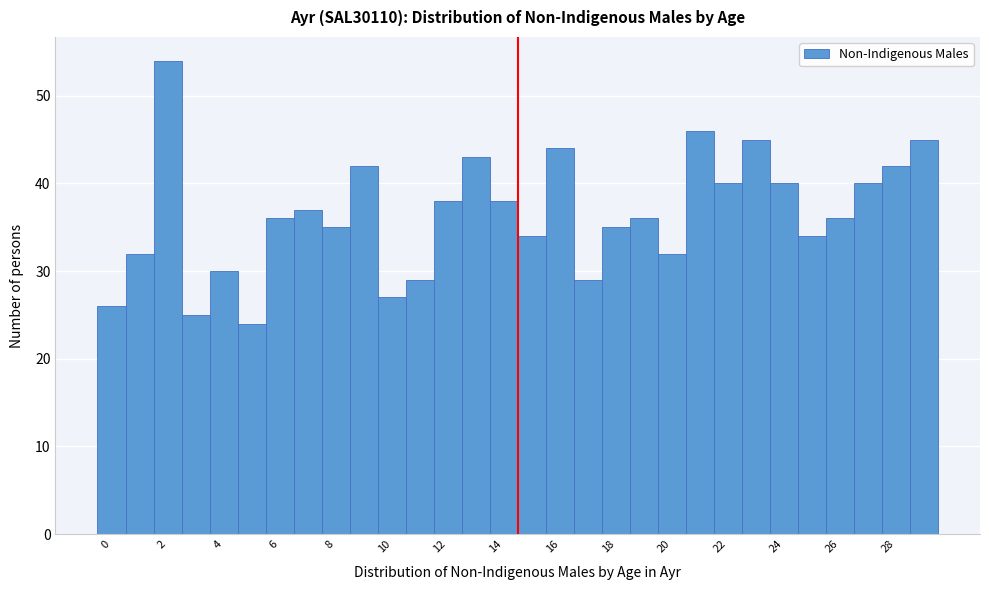

Reading left to right, transcribe this chart: for each bar, give the range it covers on the x-axis and its height. Neither the bar edges nor the heights are printed on the chart, so give them approximately, as read against the axes.

-0.5 to 0.5: 26
0.5 to 1.5: 32
1.5 to 2.5: 54
2.5 to 3.5: 25
3.5 to 4.5: 30
4.5 to 5.5: 24
5.5 to 6.5: 36
6.5 to 7.5: 37
7.5 to 8.5: 35
8.5 to 9.5: 42
9.5 to 10.5: 27
10.5 to 11.5: 29
11.5 to 12.5: 38
12.5 to 13.5: 43
13.5 to 14.5: 38
14.5 to 15.5: 34
15.5 to 16.5: 44
16.5 to 17.5: 29
17.5 to 18.5: 35
18.5 to 19.5: 36
19.5 to 20.5: 32
20.5 to 21.5: 46
21.5 to 22.5: 40
22.5 to 23.5: 45
23.5 to 24.5: 40
24.5 to 25.5: 34
25.5 to 26.5: 36
26.5 to 27.5: 40
27.5 to 28.5: 42
28.5 to 29.5: 45